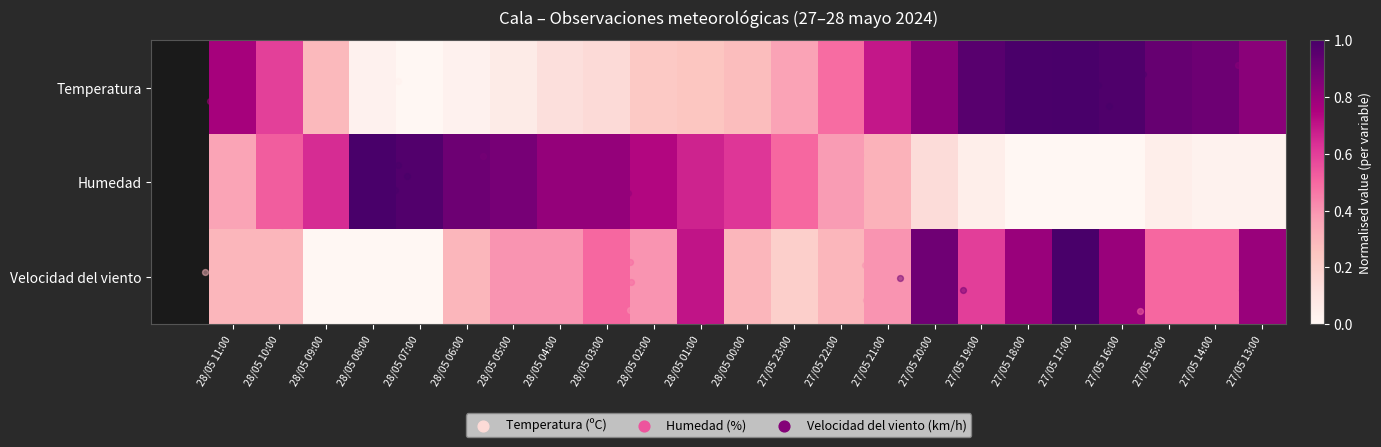

List the labels in order of Humedad value, smallest first.

27/05 18:00, 27/05 17:00, 27/05 16:00, 27/05 14:00, 27/05 13:00, 27/05 19:00, 27/05 15:00, 27/05 20:00, 27/05 21:00, 28/05 11:00, 27/05 22:00, 27/05 23:00, 28/05 10:00, 28/05 00:00, 28/05 09:00, 28/05 01:00, 28/05 02:00, 28/05 04:00, 28/05 03:00, 28/05 05:00, 28/05 06:00, 28/05 07:00, 28/05 08:00